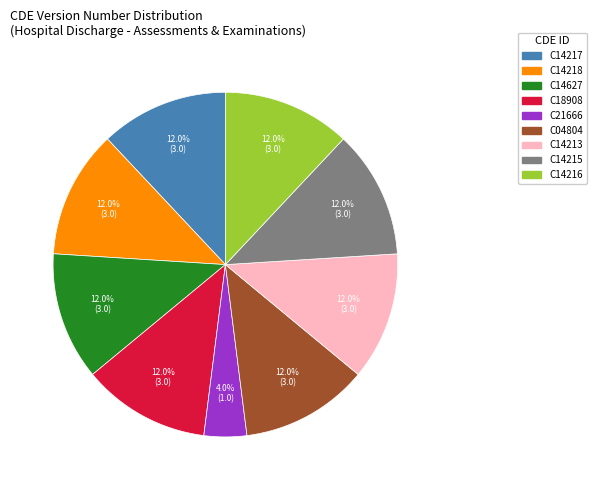

How many slices are in this pie chart?

9